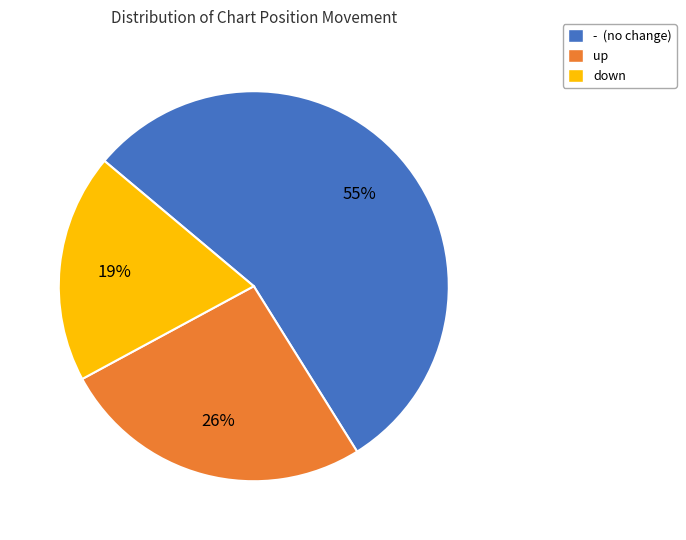

Which category has the biggest portion of the pie?

-